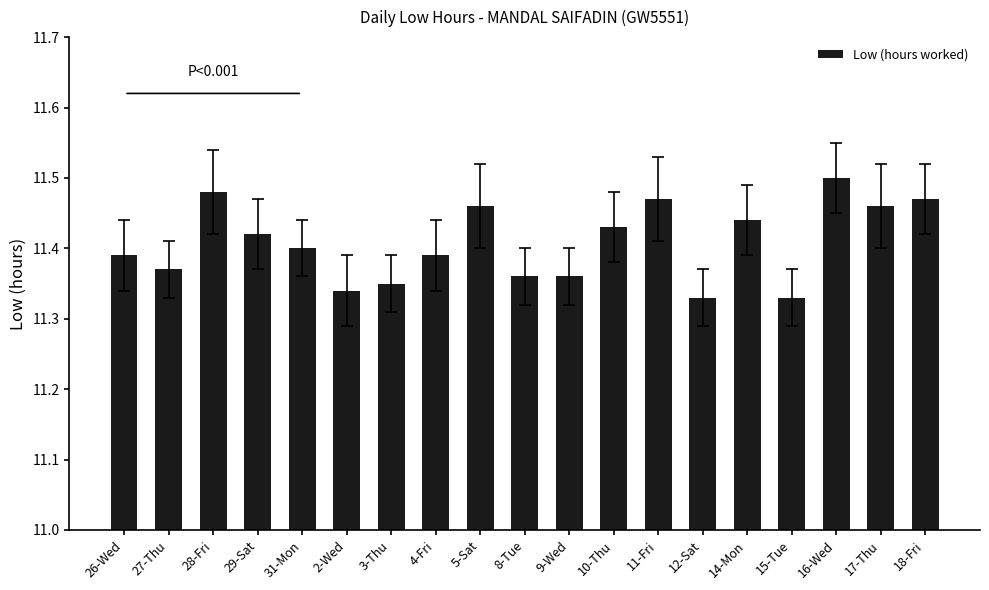

The chart shows a value of 20.0 at 4-Fri. True or false?

False